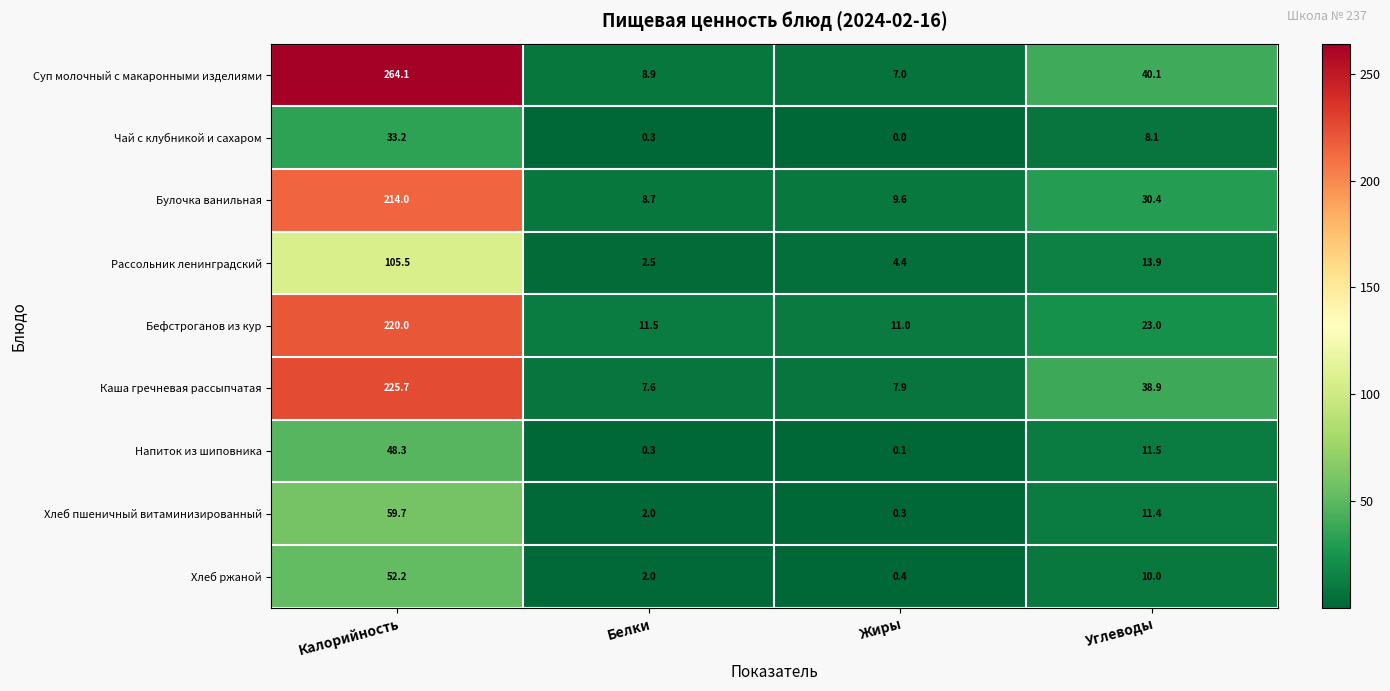

Read the Напиток из шиповника value at Углеводы.

11.5